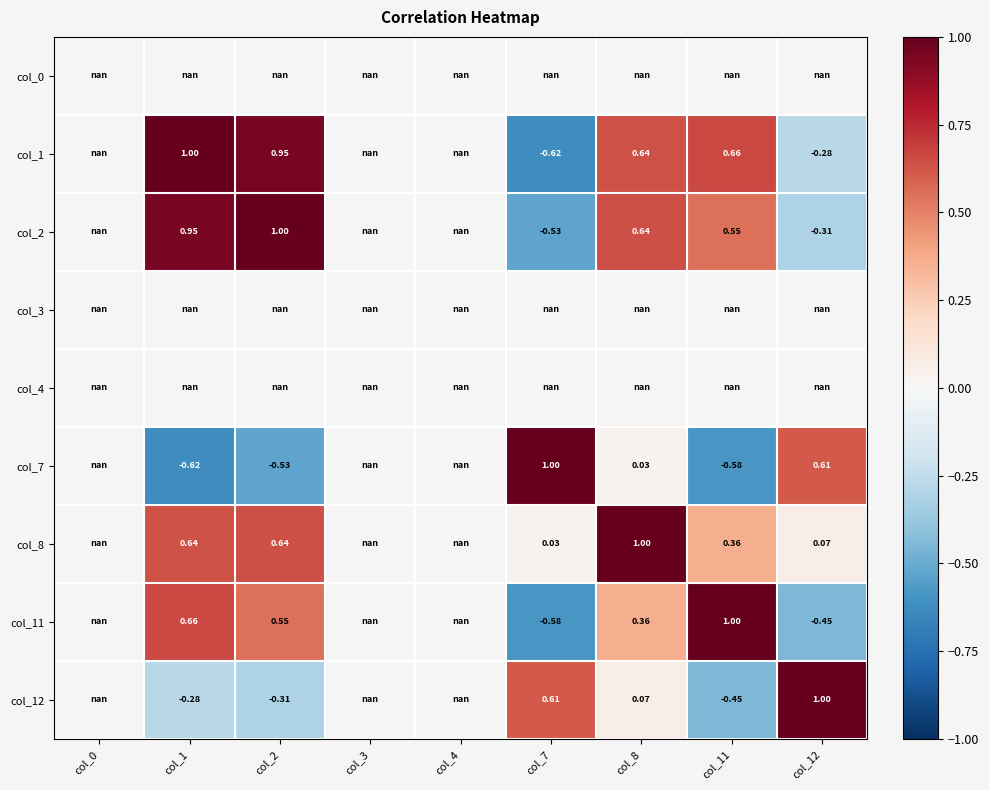

How many values in col_11 are below zero?

2